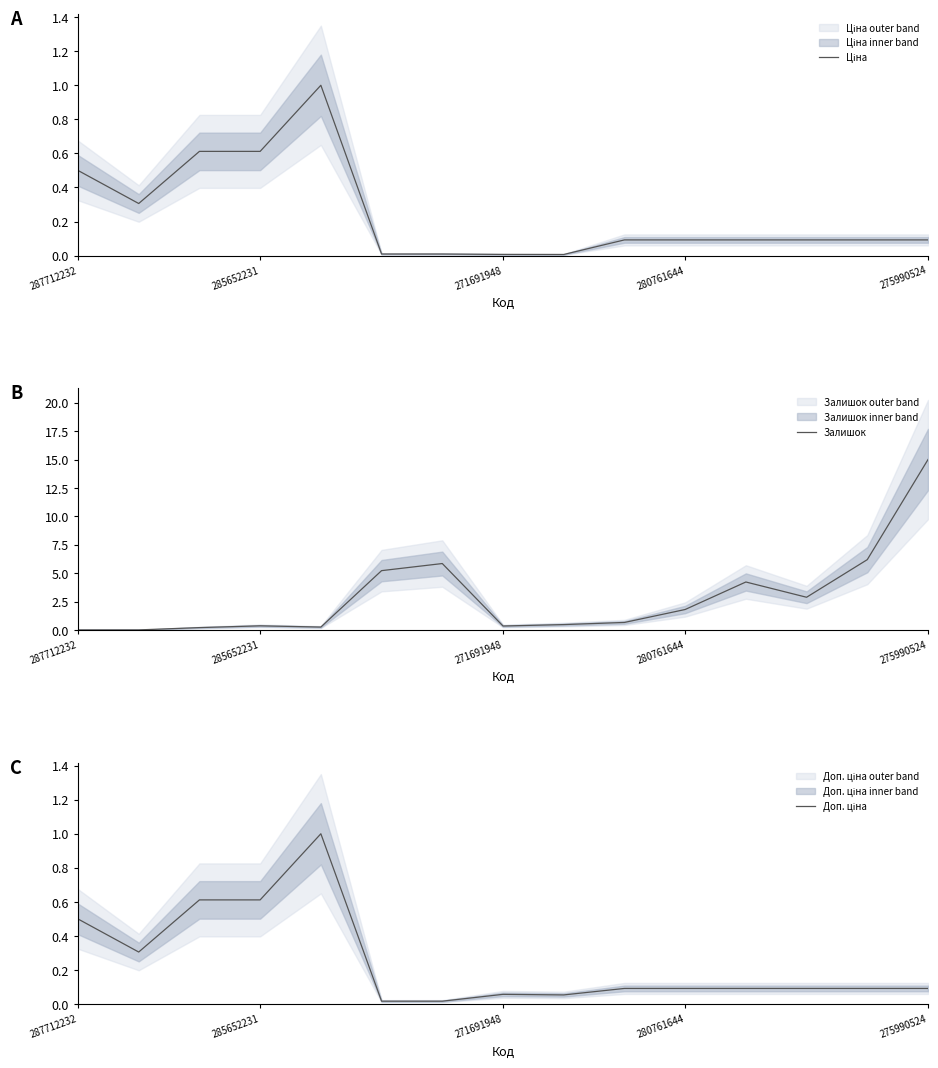

The Залишок series shows 0.0 at 287712232. True or false?

True